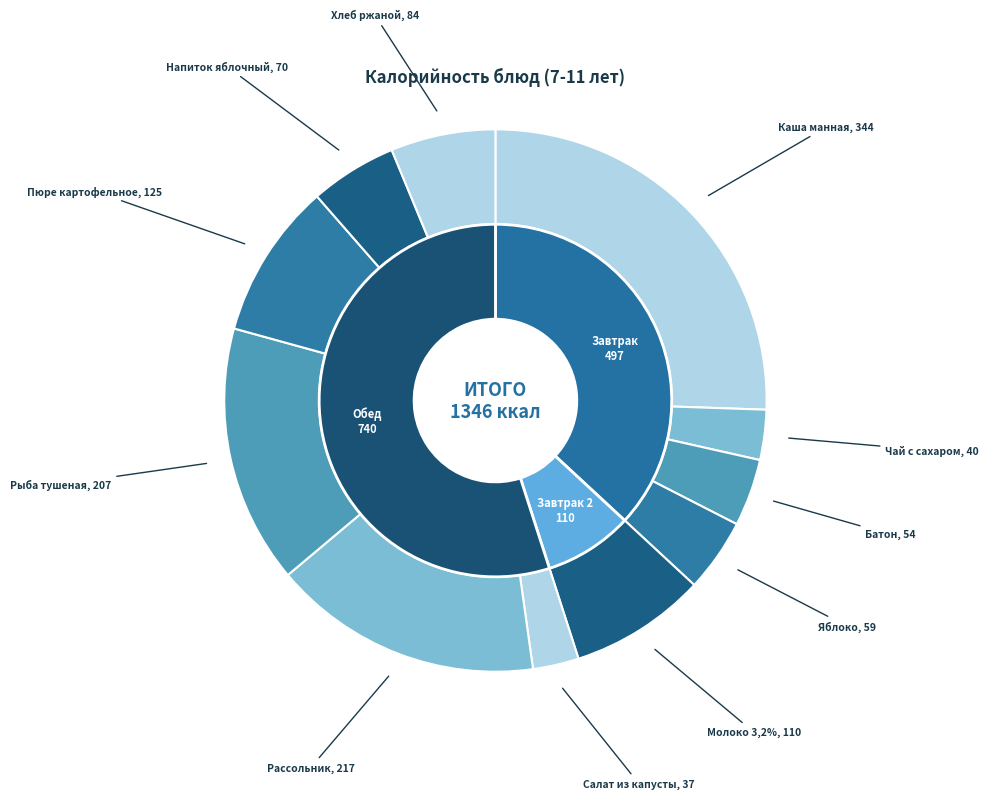

What is the change in value from Яблоко to Рассольник?

+157.8